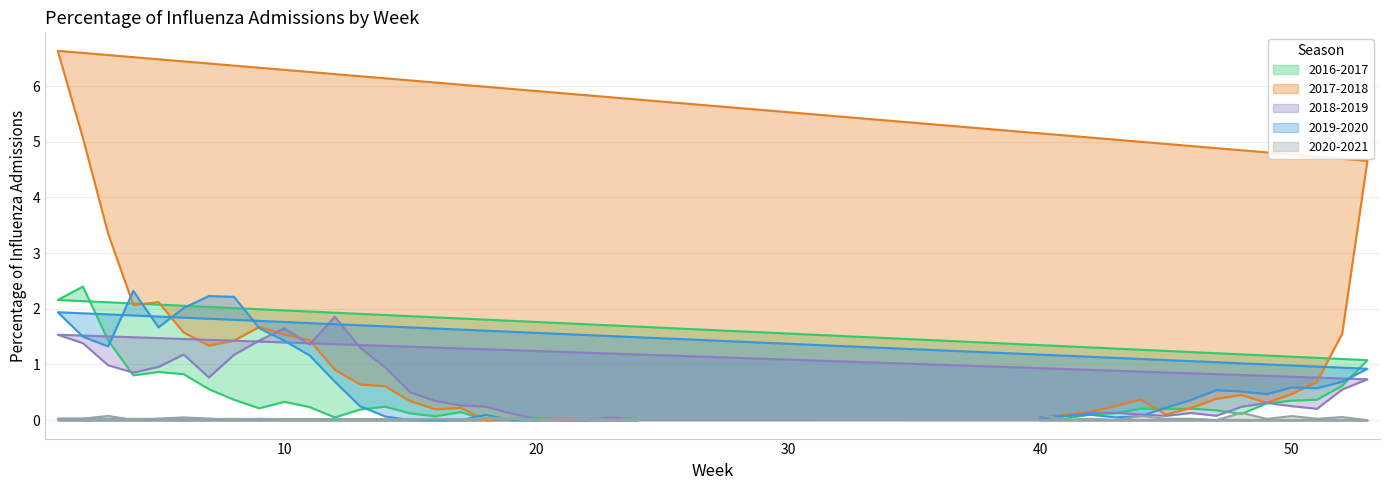

How many times do 2017-2018 and 2019-2020 cross each other?

9